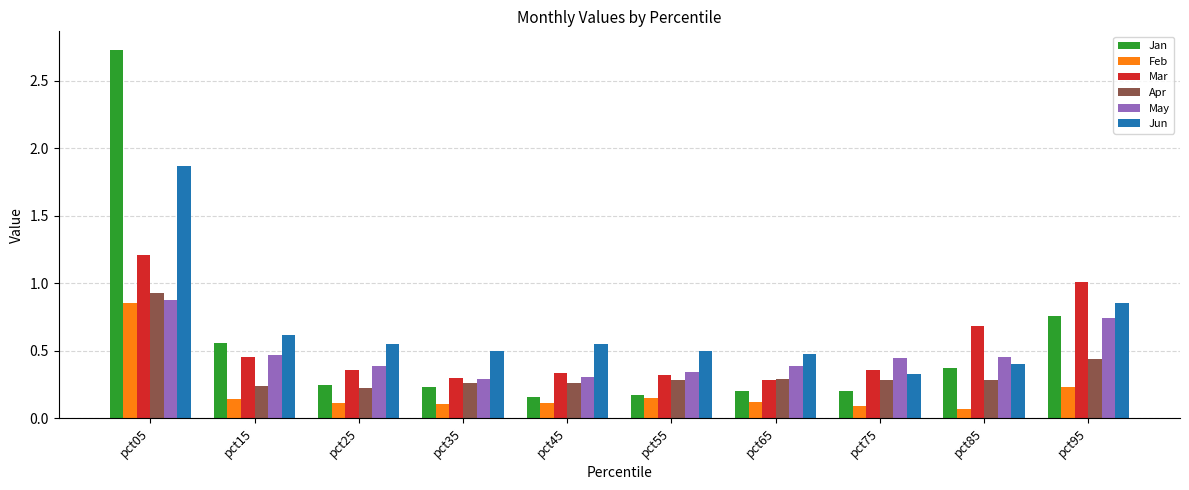

What is the total value across all series at pct05?

8.5